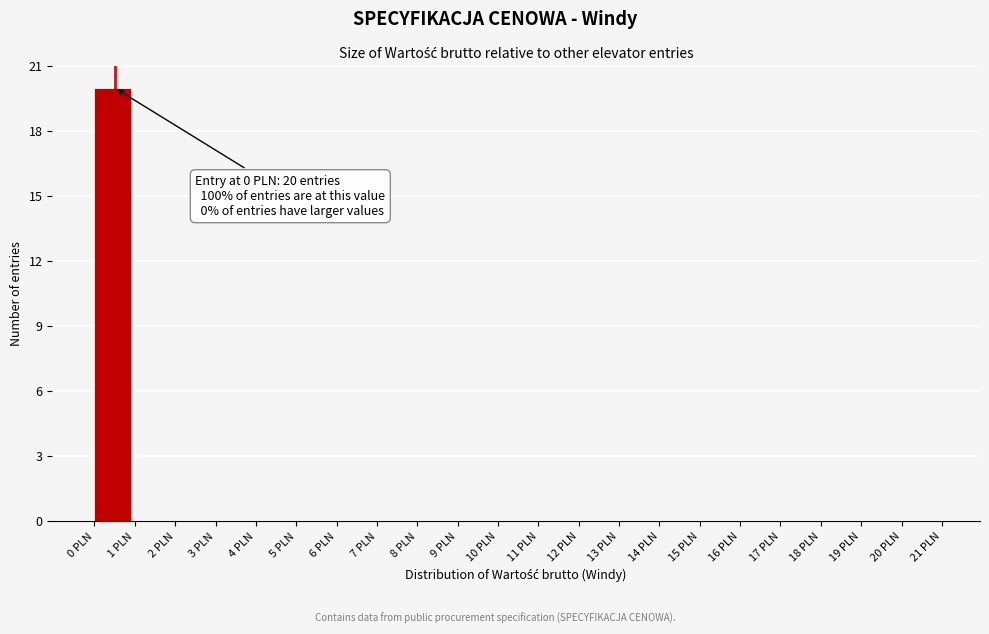

Which range on the x-axis has the tallest bar?

0 to 1